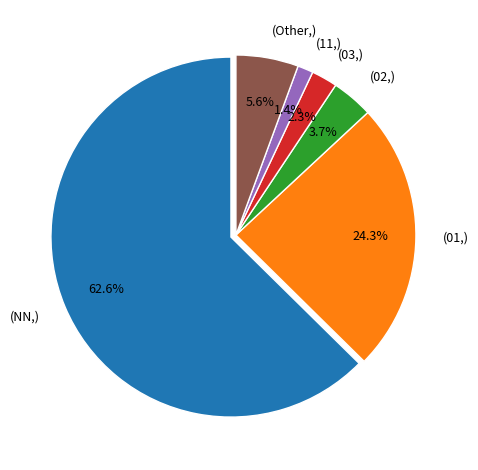

How much of the chart is everything except (02,)?

96.3%